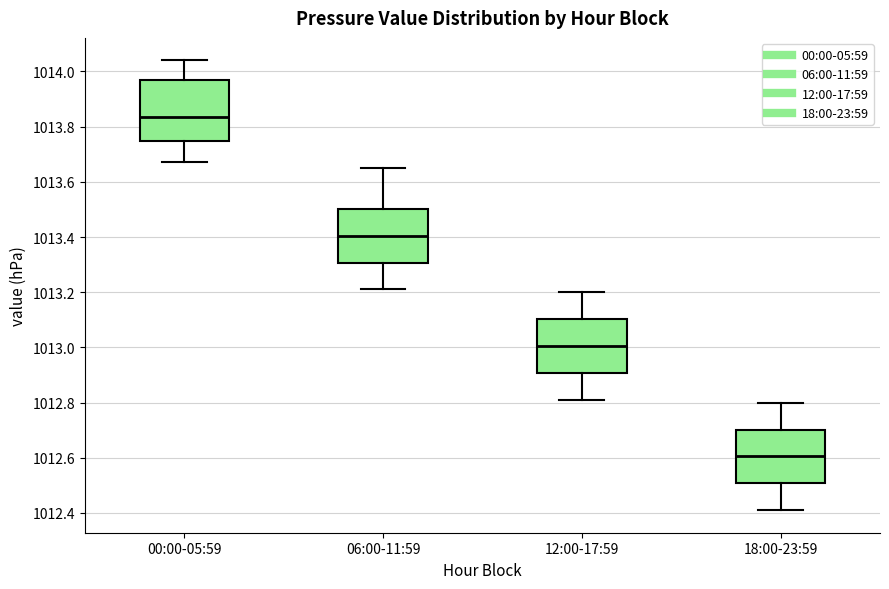

Reading left to right, read every box against the y-axis: the position of its median line, the range the box covers, and the ends of its whiskers. The values are not printed on the chart, so give them approximately, as read against the axis.

00:00-05:59: median 1013.84, box 1013.74 to 1013.98, whiskers 1013.68 to 1014.04
06:00-11:59: median 1013.40, box 1013.30 to 1013.50, whiskers 1013.22 to 1013.66
12:00-17:59: median 1013.00, box 1012.90 to 1013.10, whiskers 1012.82 to 1013.20
18:00-23:59: median 1012.60, box 1012.50 to 1012.70, whiskers 1012.42 to 1012.80